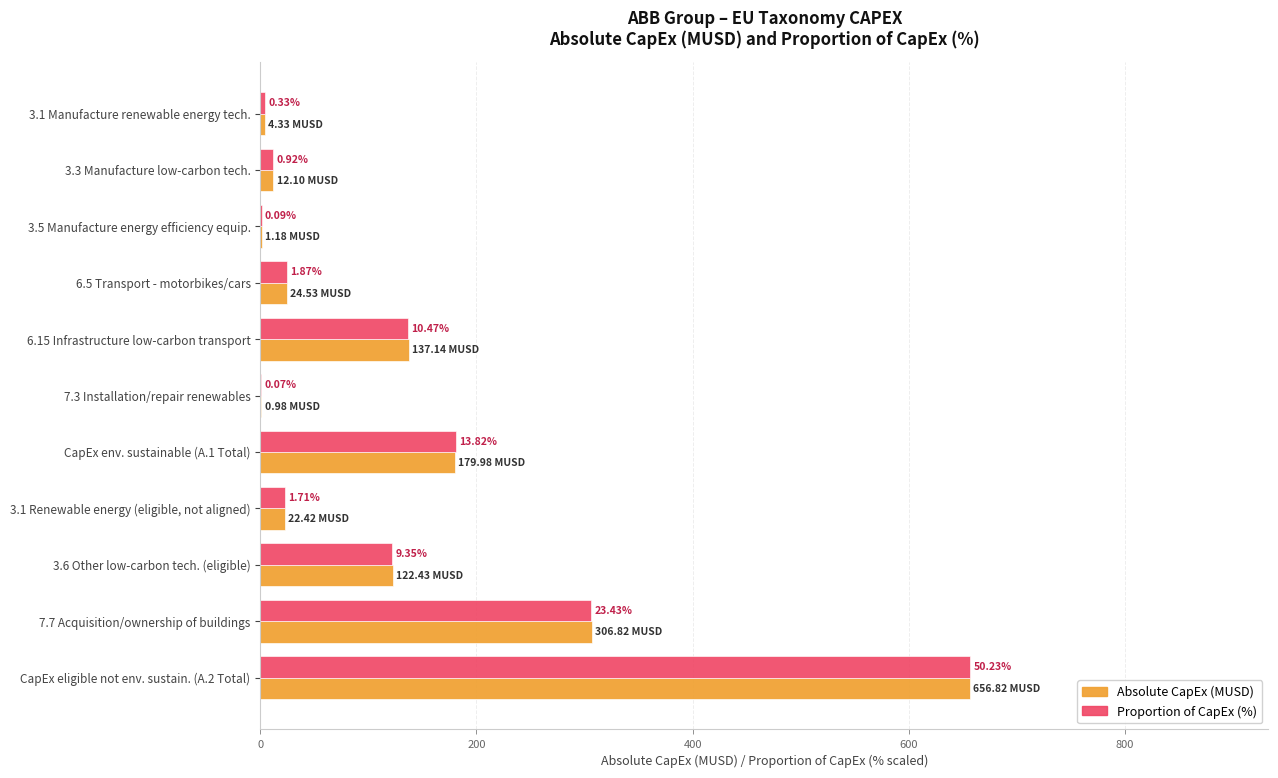

What are all the series names shown in the legend?

Absolute CapEx (MUSD), Proportion of CapEx (%)